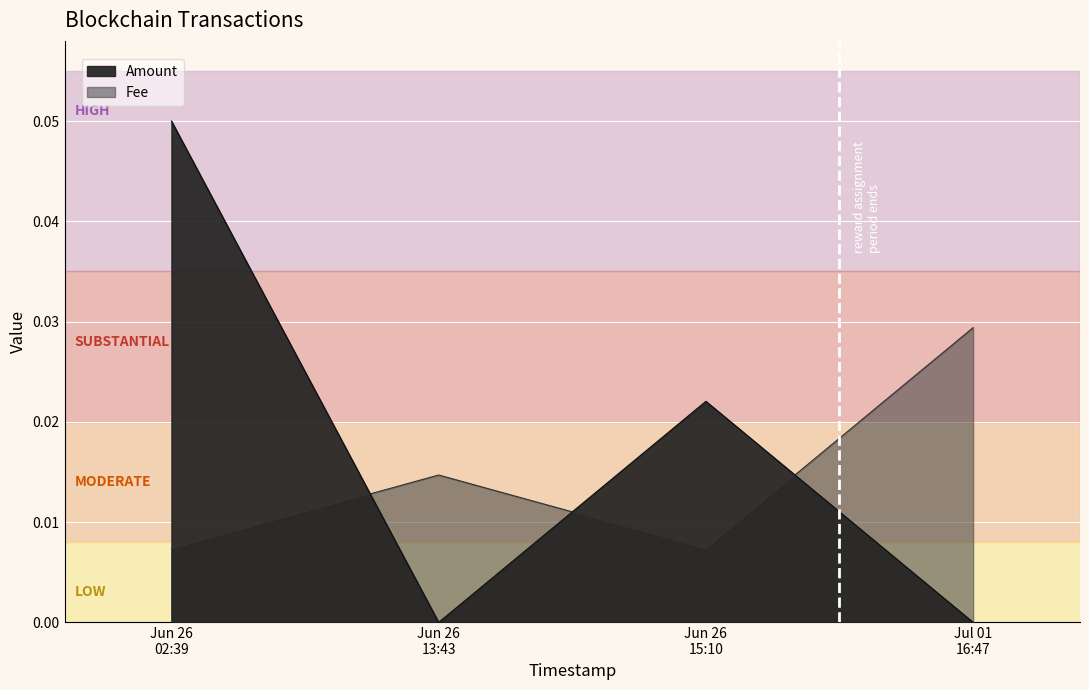

What is the sum of all Amount values?

0.1